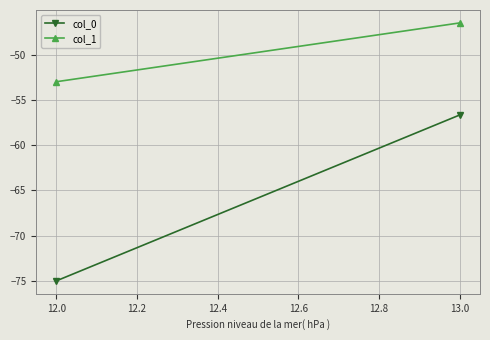

Count the number of categories in the chart.

2